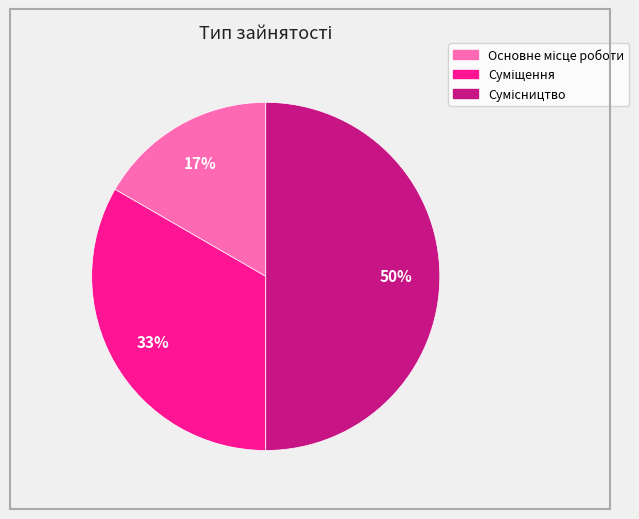

To the nearest percent, what is the average slice percentage?

33%